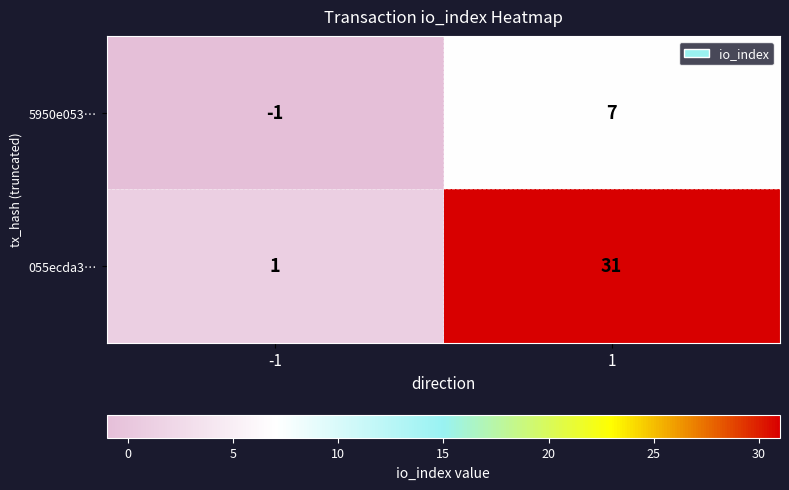

Is it true that 055ecda3… equals 1 at -1?

True